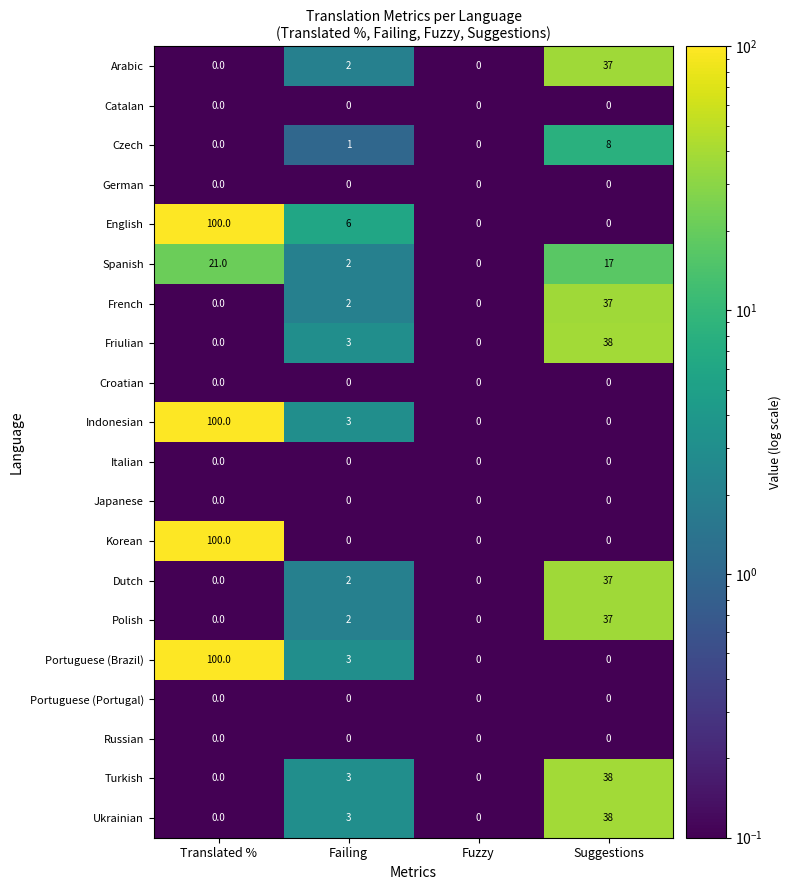

What is the difference between the Indonesian values at Suggestions and Failing?

3